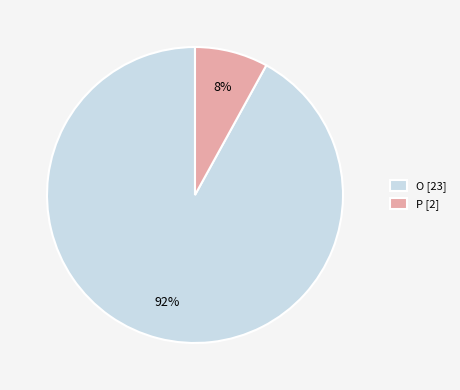

Count the number of slices in the pie.

2